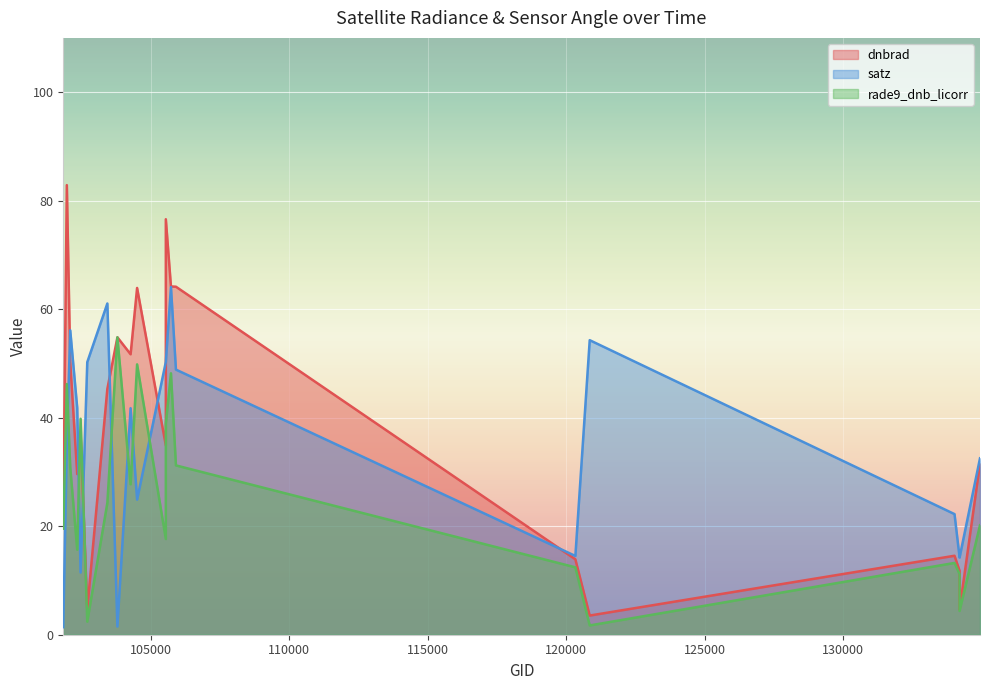

How many times do dnbrad and rade9_dnb_licorr cross each other?

2